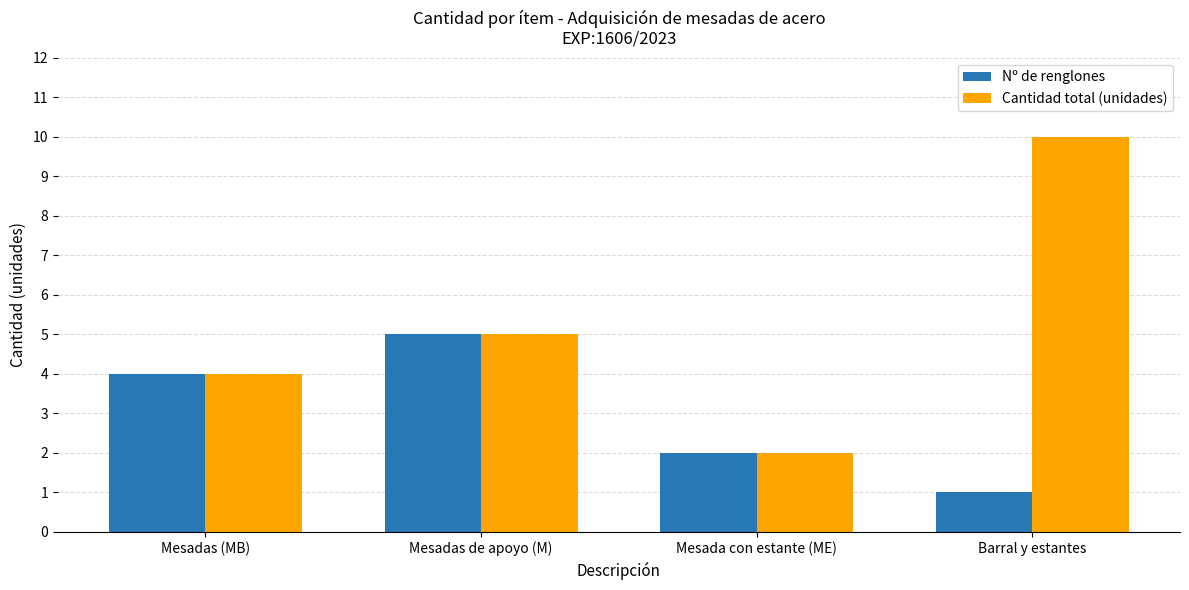

Read the Cantidad total (unidades) value at Mesadas de apoyo (M).

5